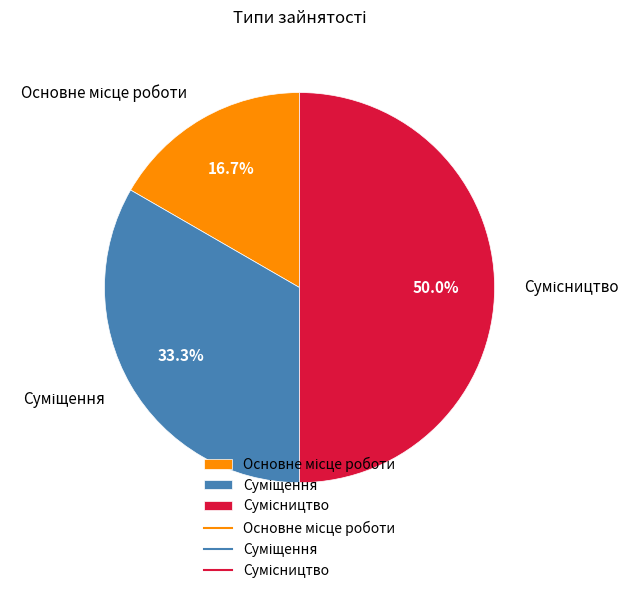

What is the total percentage of Сумісництво and Суміщення?

83.3%